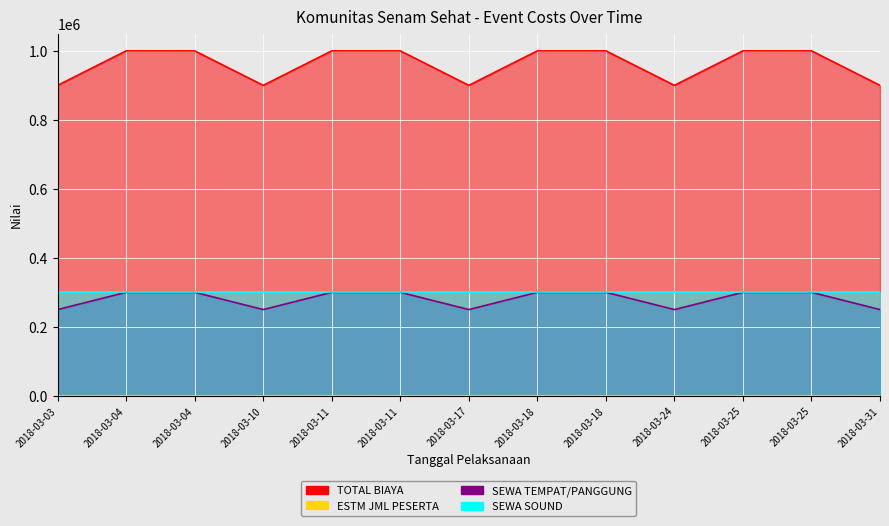

The SEWA TEMPAT/PANGGUNG series shows 300000 at 2018-03-18. True or false?

True